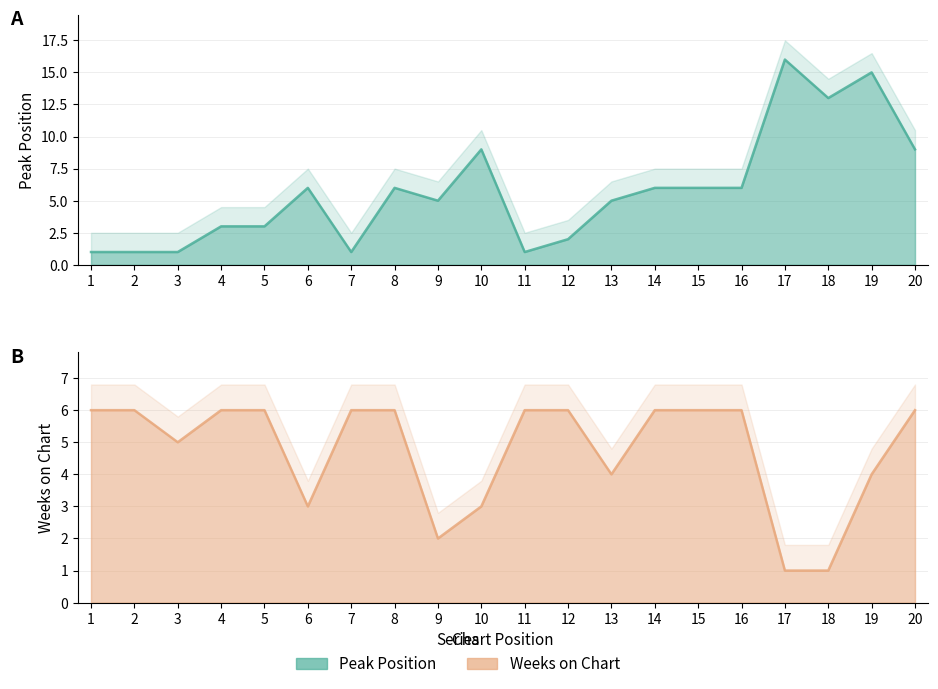

What is the difference between the highest and lowest values at 2?

5